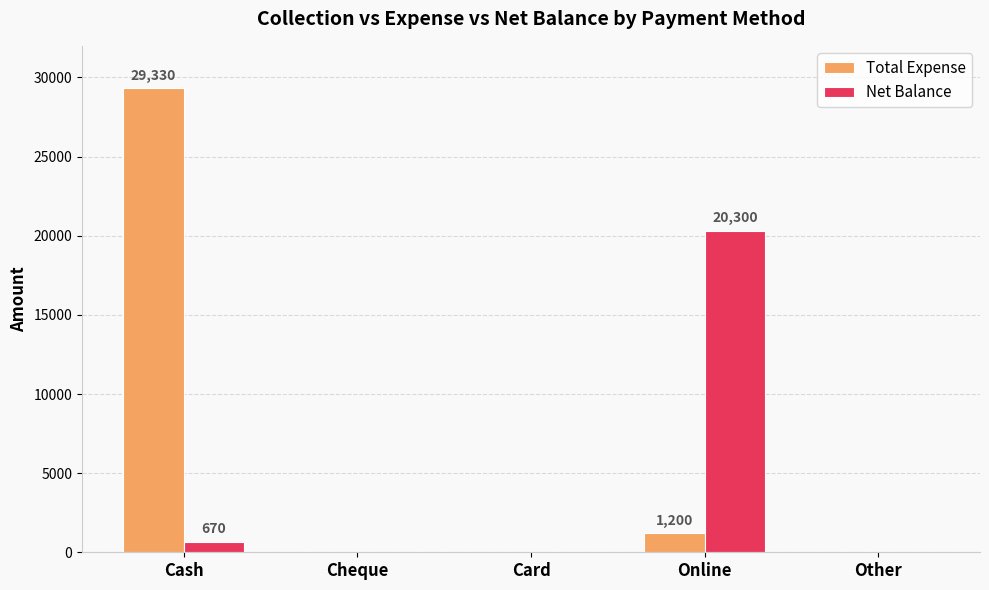

Reading right to left, what are all the values shown in this chart?

Total Expense: 0	1200	0	0	29330
Net Balance: 0	20300	0	0	670